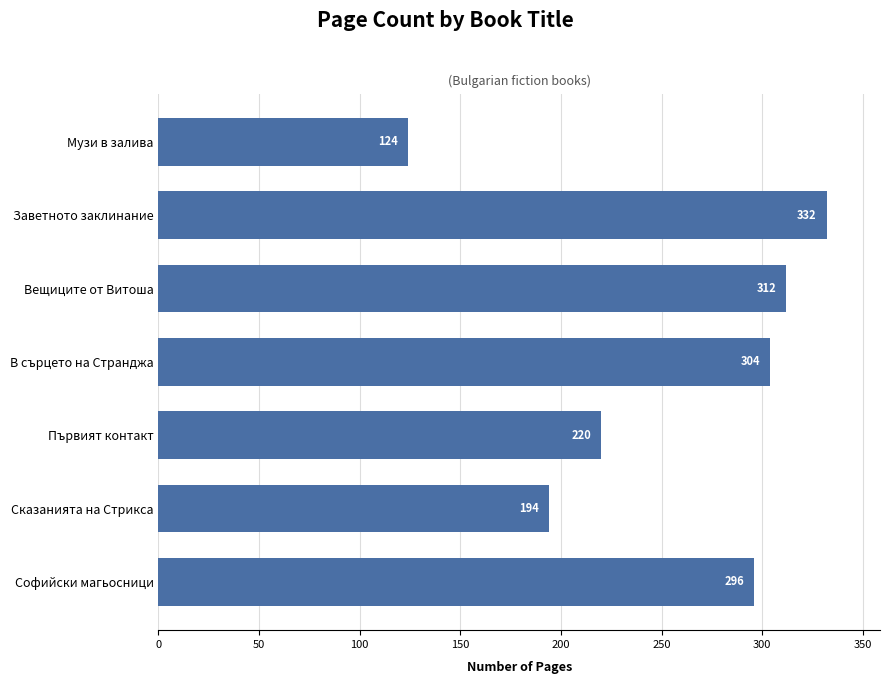

List the labels in order of value, smallest first.

Музи в залива, Сказанията на Стрикса, Първият контакт, Софийски магьосници, В сърцето на Странджа, Вещиците от Витоша, Заветното заклинание